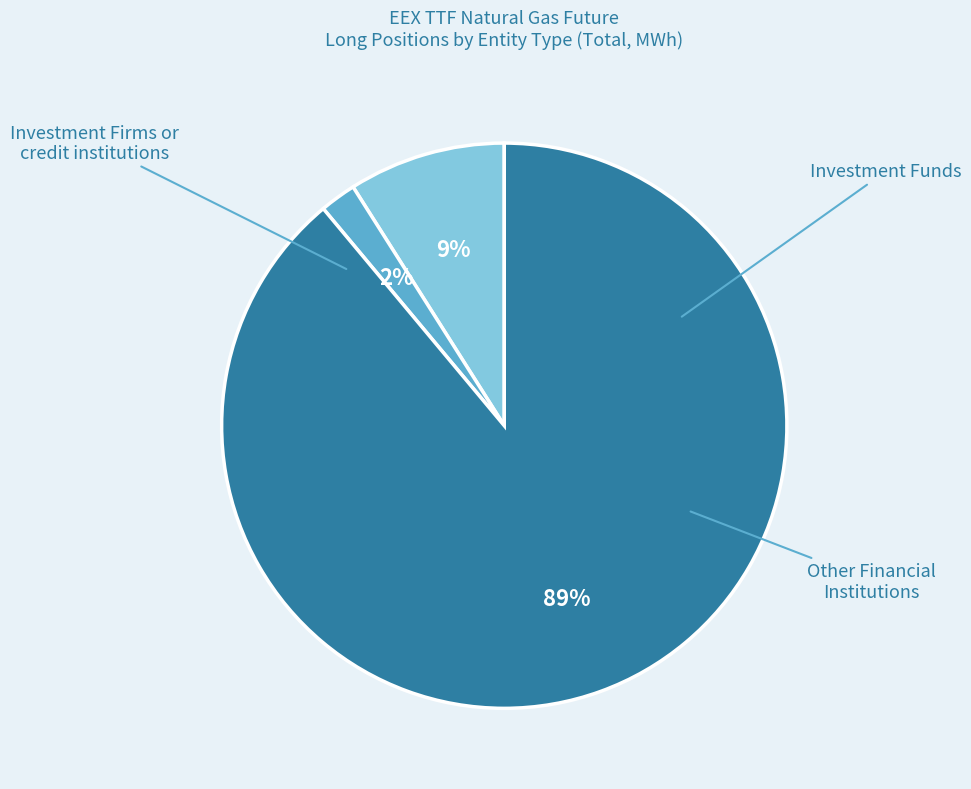

Is there a majority slice in this chart?

Yes